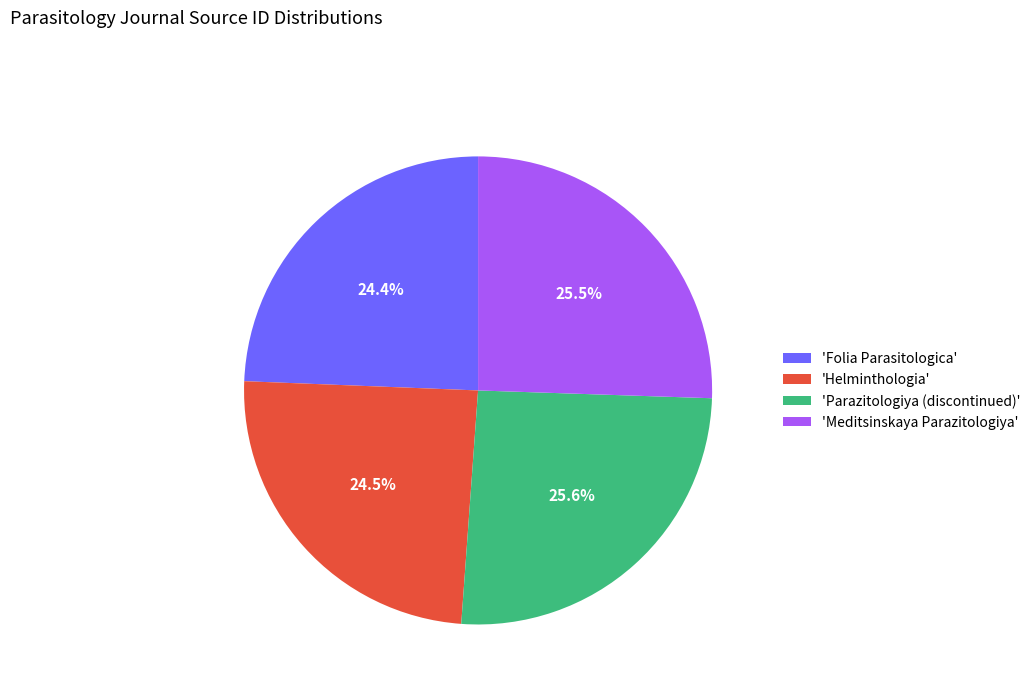

To the nearest percent, what is the difference between the largest and smallest slice percentages?

1%